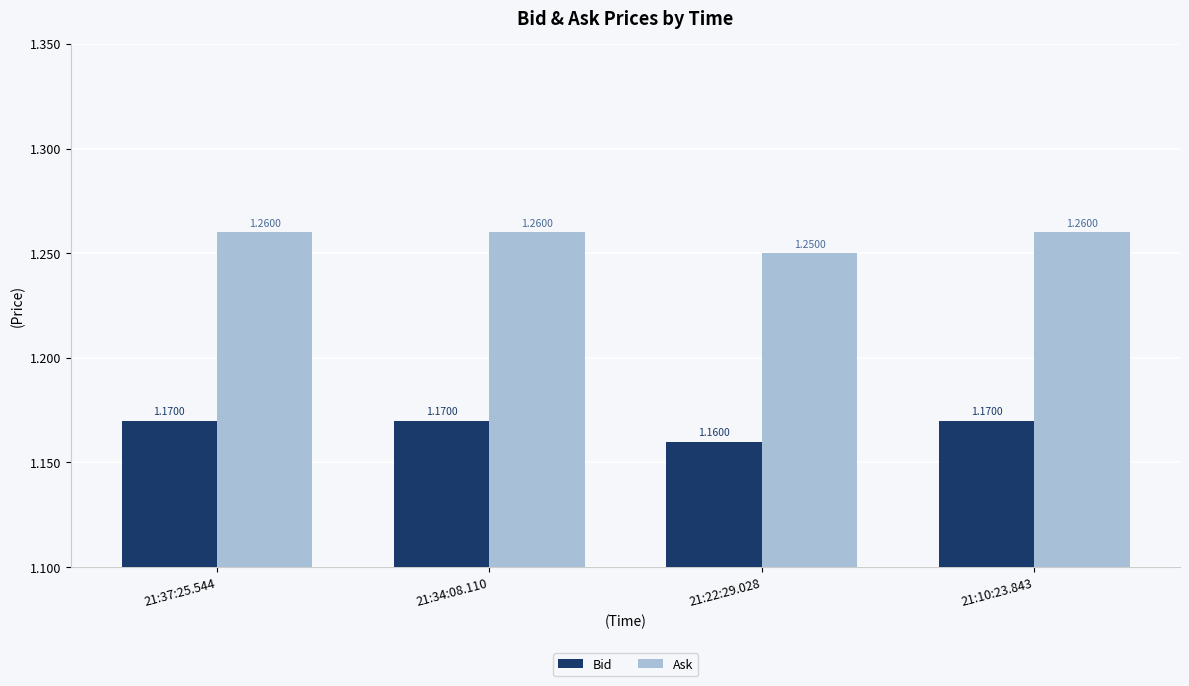

Count the Bid values in the range 1 to 2.

4